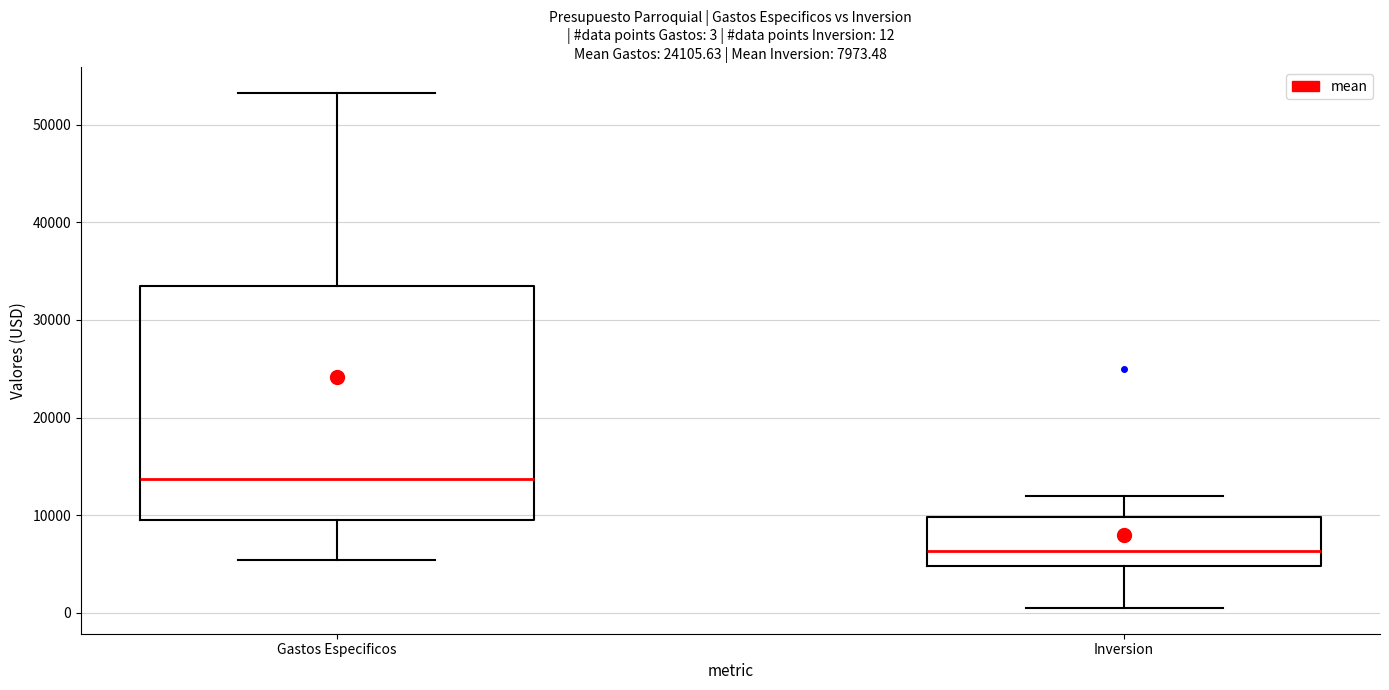

Which box has the lowest median line?

Inversion